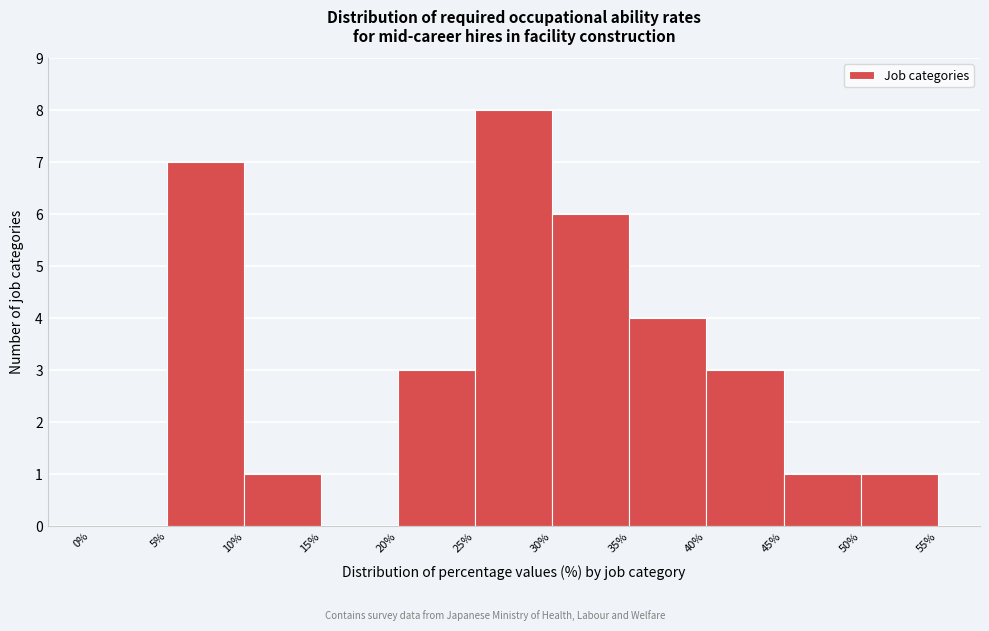

Reading left to right, list every bar in this chart as the range it spans on the x-axis followed by its height. The values are not printed on the chart, so give them approximately, as read against the axis.

0% to 5%: 0
5% to 10%: 7
10% to 15%: 1
15% to 20%: 0
20% to 25%: 3
25% to 30%: 8
30% to 35%: 6
35% to 40%: 4
40% to 45%: 3
45% to 50%: 1
50% to 55%: 1